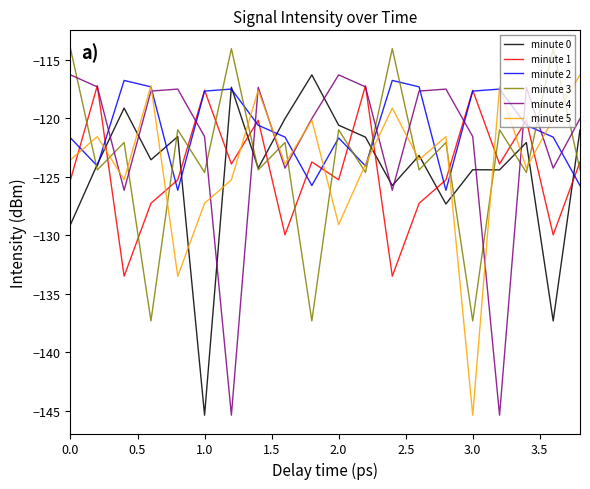

What is the lowest value of the minute 2 series?

-126.2